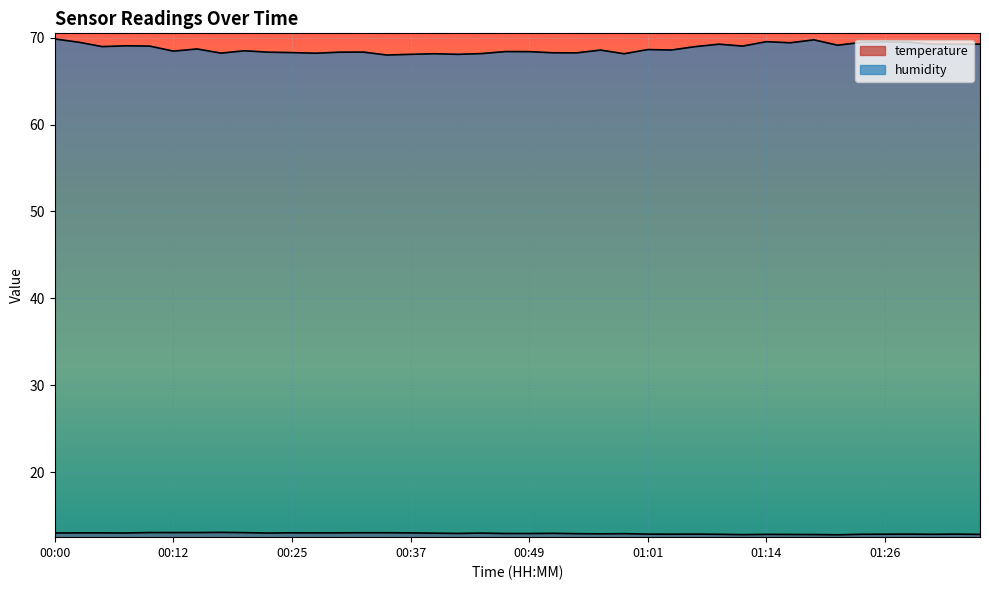

What is the value of the temperature point at the 5th from the left?

13.0